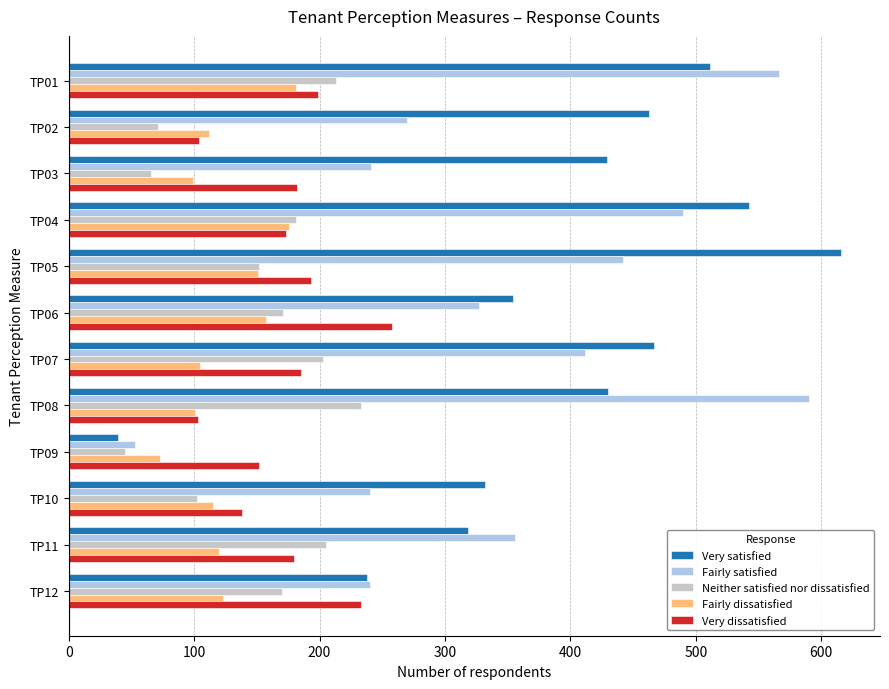

How many distinct data groups are displayed?

5